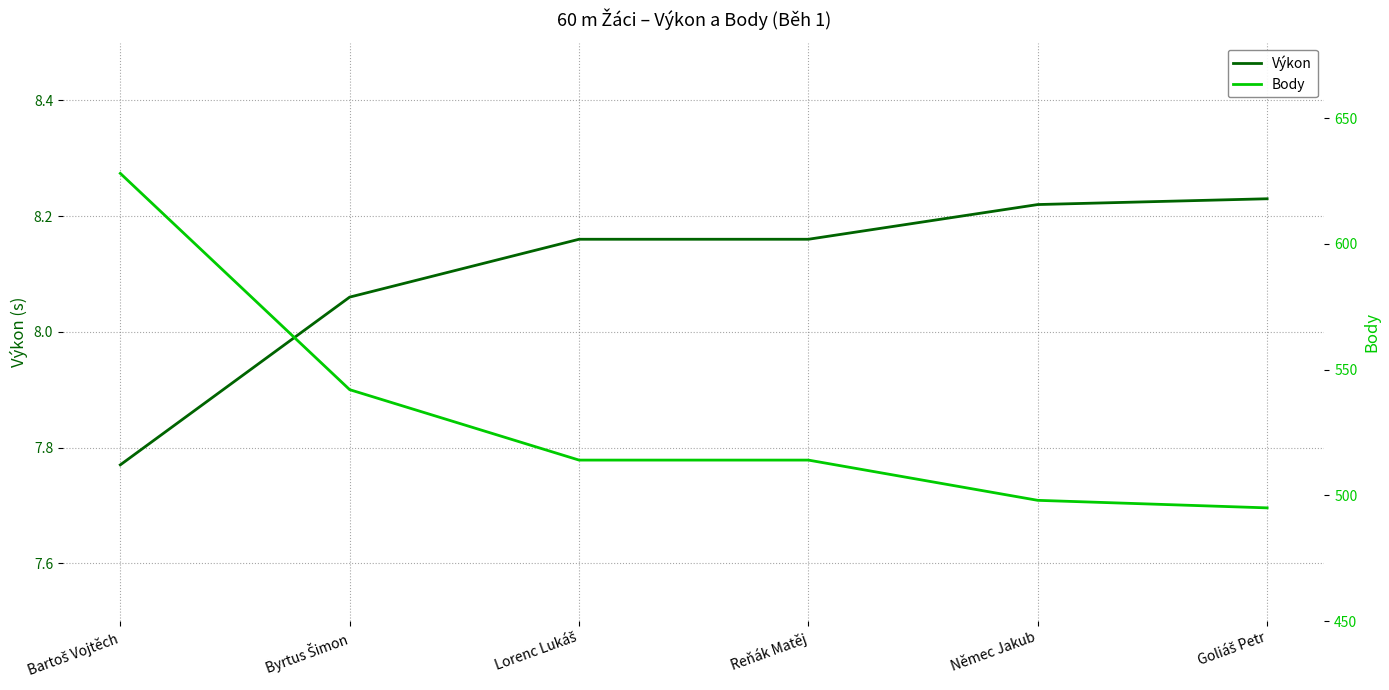

Reading right to left, extract all data points from this chart.

Výkon: Goliáš Petr=8.2	Němec Jakub=8.2	Reňák Matěj=8.2	Lorenc Lukáš=8.2	Byrtus Šimon=8.1	Bartoš Vojtěch=7.8
Body: Goliáš Petr=495.0	Němec Jakub=498.0	Reňák Matěj=514.0	Lorenc Lukáš=514.0	Byrtus Šimon=542.0	Bartoš Vojtěch=628.0